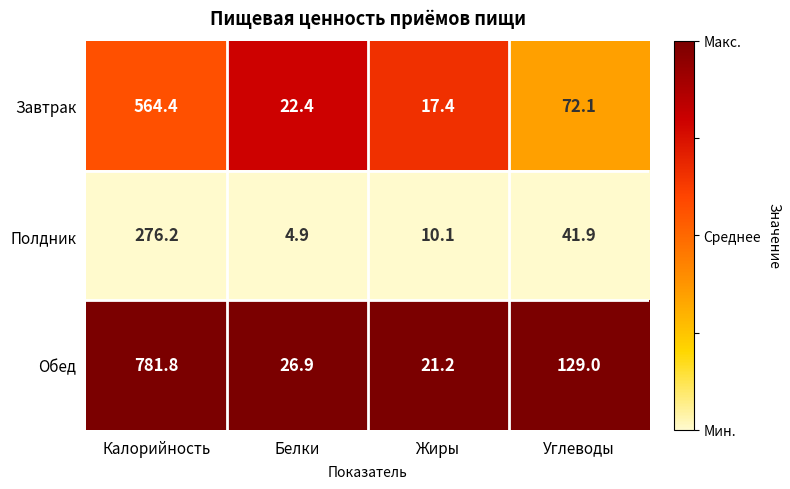

Rank the series by their average value, from lowest to highest.

Полдник, Завтрак, Обед